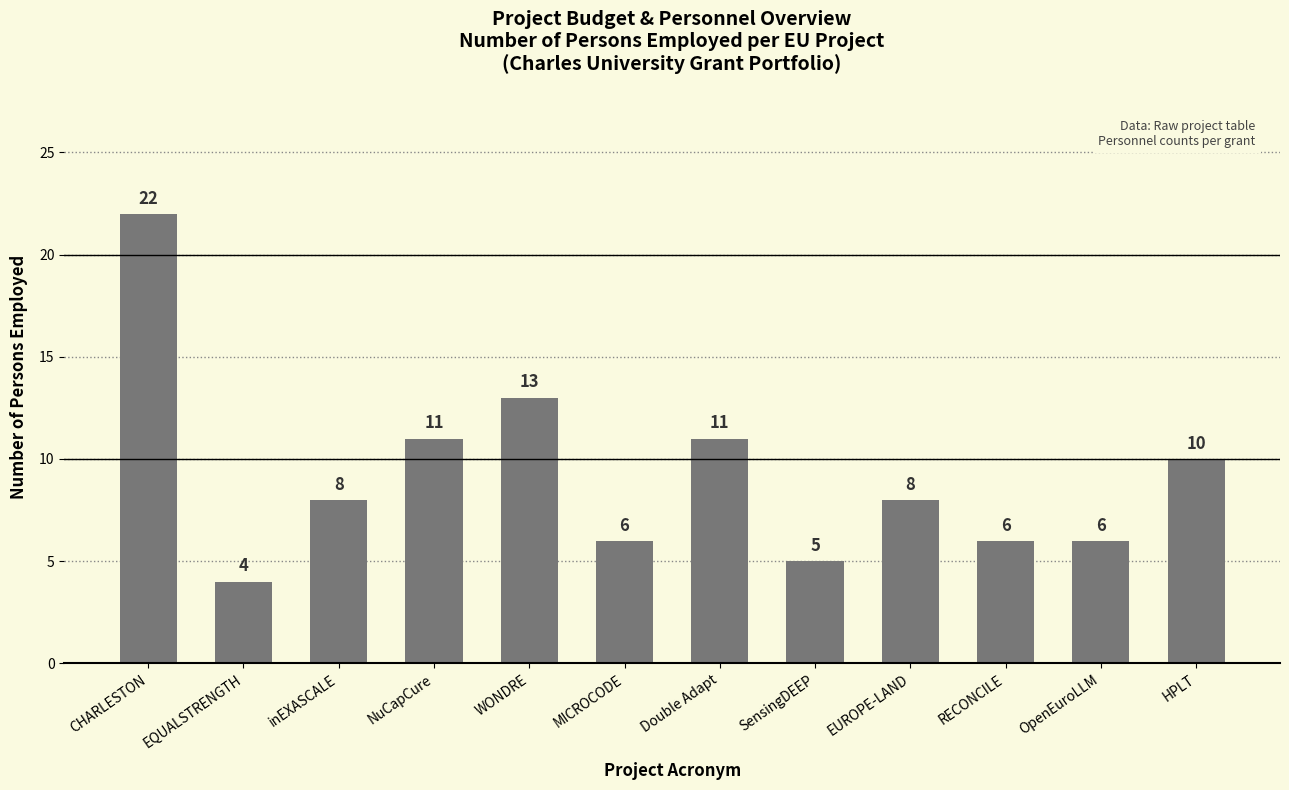

Which category has the highest value across all series?

CHARLESTON